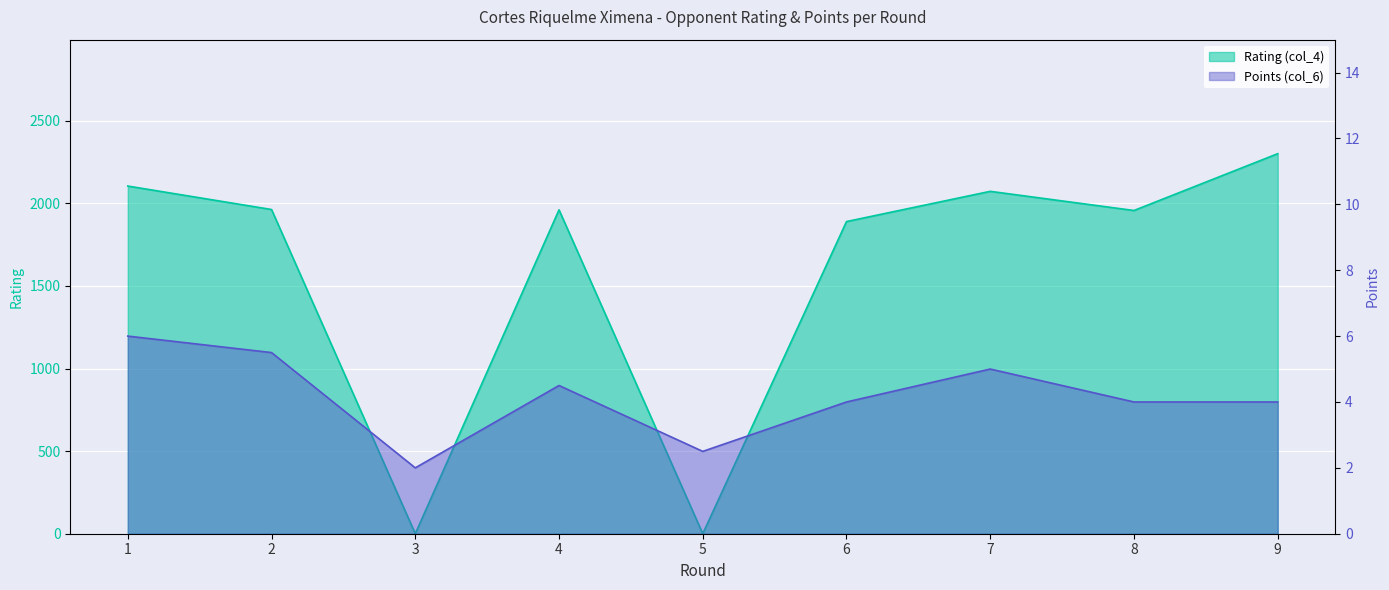

At which category does Rating (col_4) reach its first local valley?

3